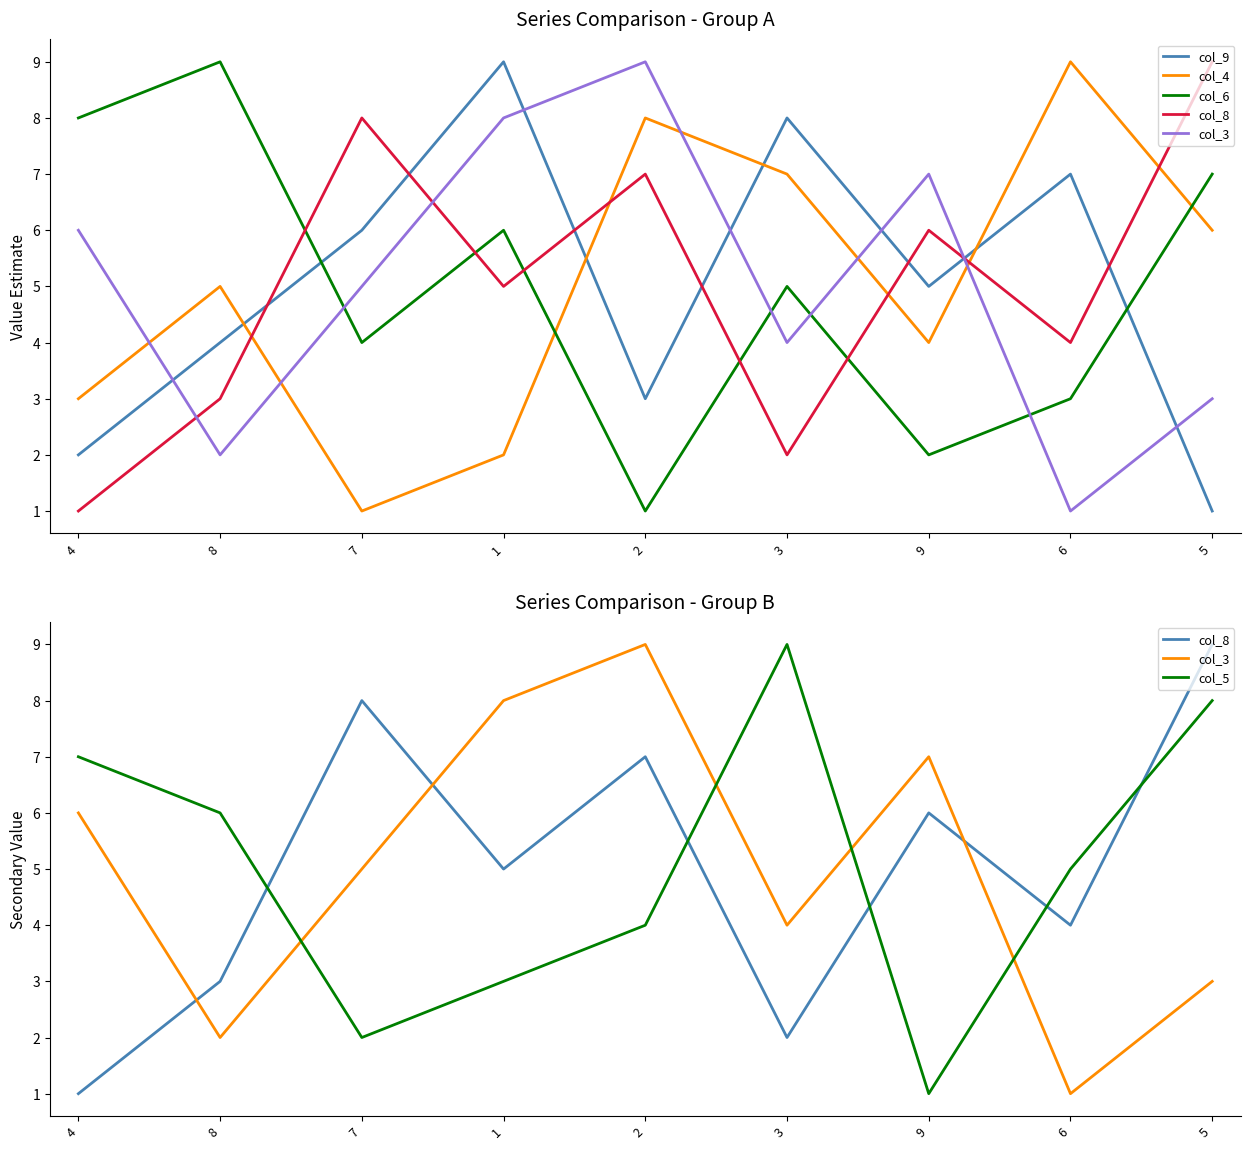

Does the chart have visible grid lines?

No